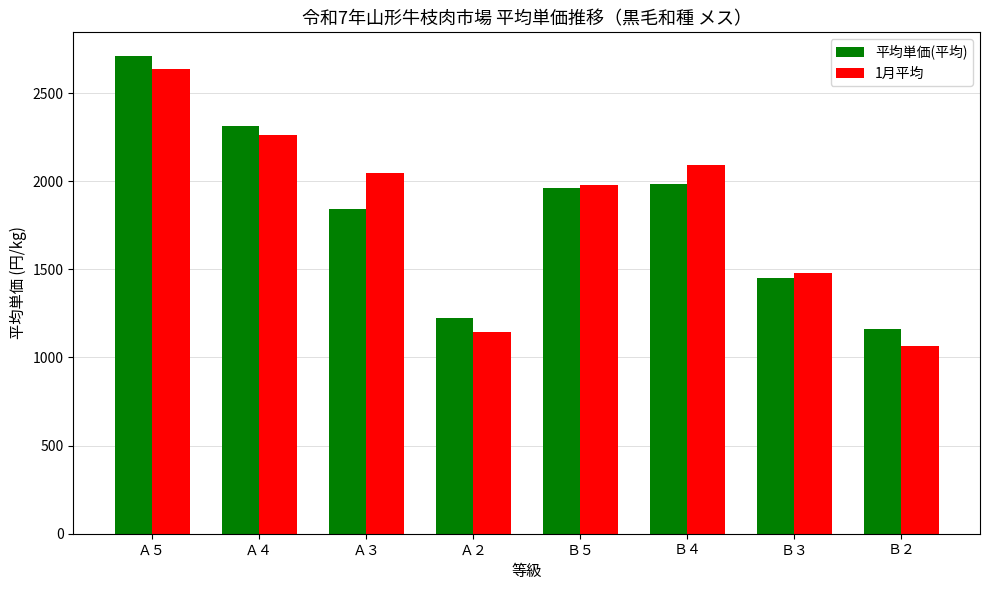

At which label is 平均単価(平均) closest to 1934?

Ｂ５